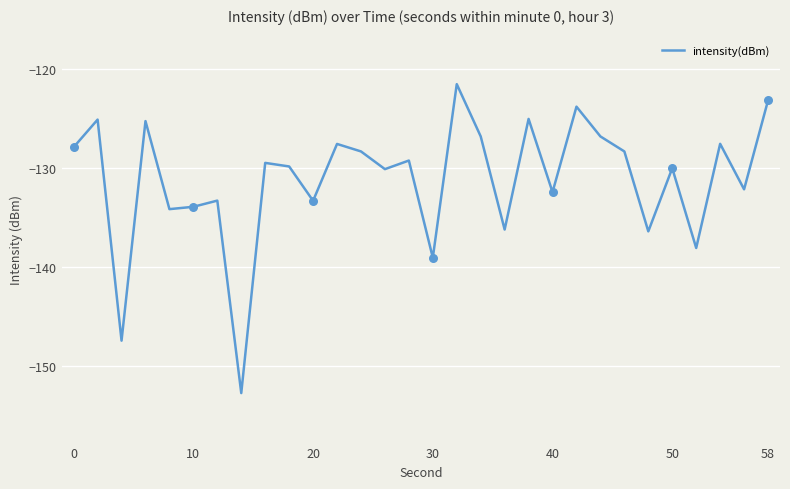

What is the difference between the maximum and minimum values?

31.2